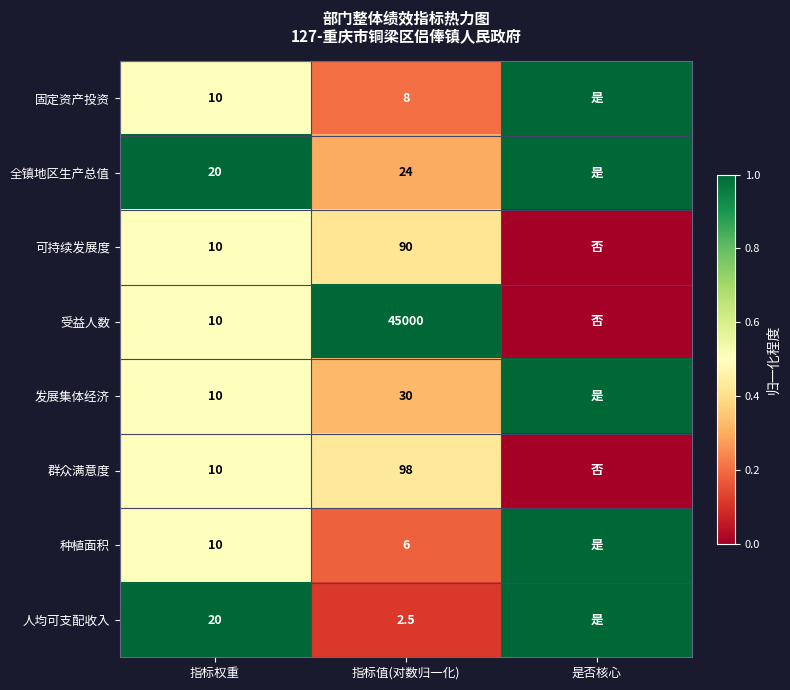

What is the spread (max minus min) of values at 指标权重?

10.0